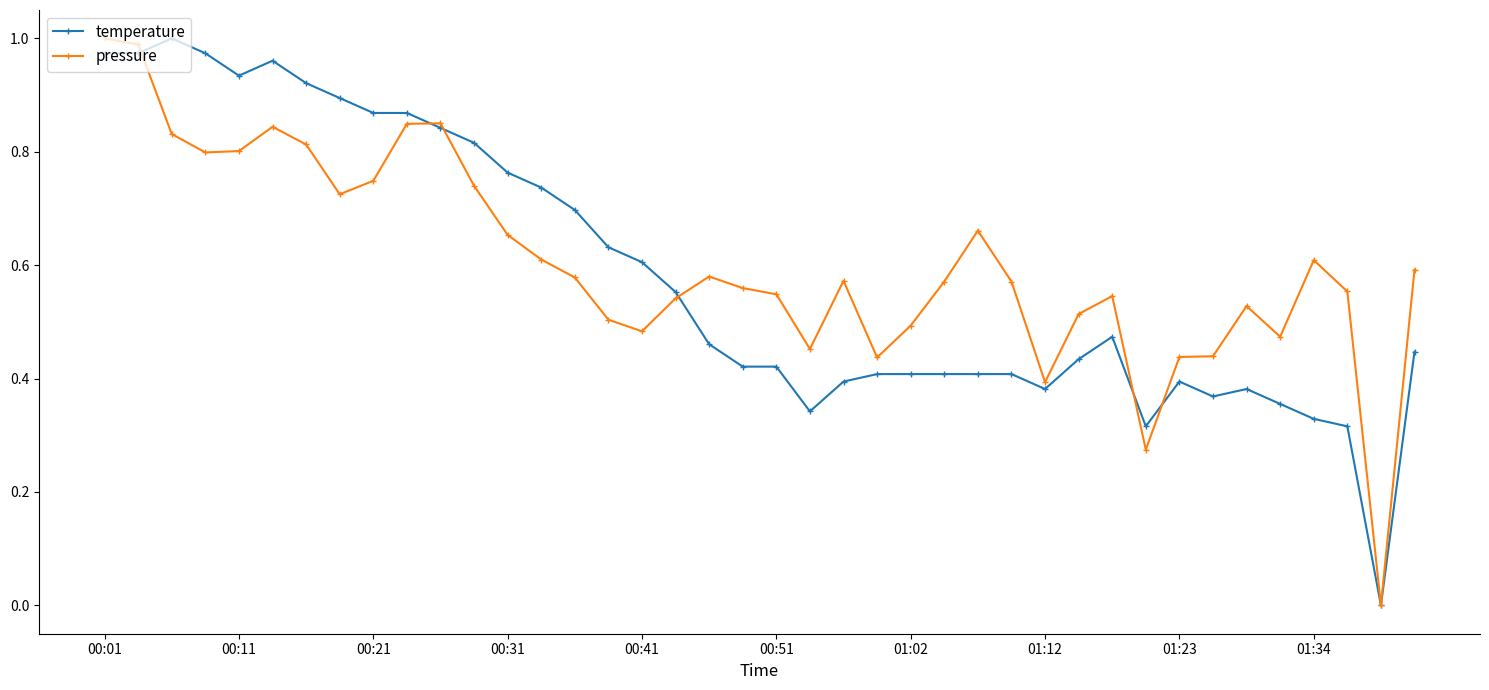

True or false: temperature has more than 2 interior local peaks.

True